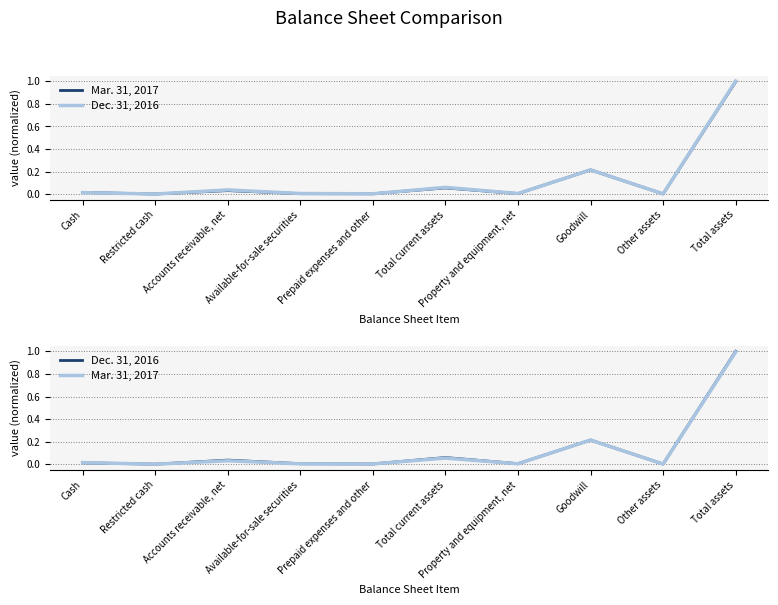

Reading right to left, transcribe all the data shown in this chart.

Mar. 31, 2017: Total assets=1.0	Other assets=0.0	Goodwill=0.2	Property and equipment, net=0.0	Total current assets=0.1	Prepaid expenses and other=0.0	Available-for-sale securities=0.0	Accounts receivable, net=0.0	Restricted cash=0.0	Cash=0.0
Dec. 31, 2016: Total assets=1.0	Other assets=0.0	Goodwill=0.2	Property and equipment, net=0.0	Total current assets=0.1	Prepaid expenses and other=0.0	Available-for-sale securities=0.0	Accounts receivable, net=0.0	Restricted cash=0.0	Cash=0.0